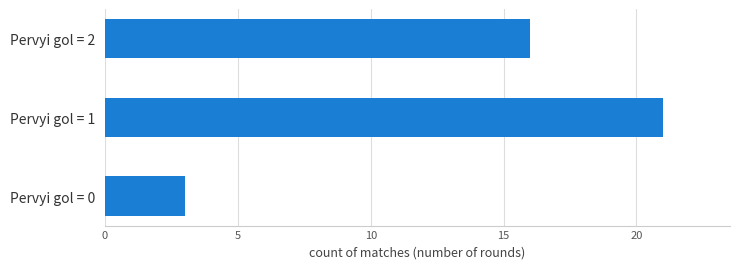

Which has a higher value, Pervyi gol = 1 or Pervyi gol = 2?

Pervyi gol = 1